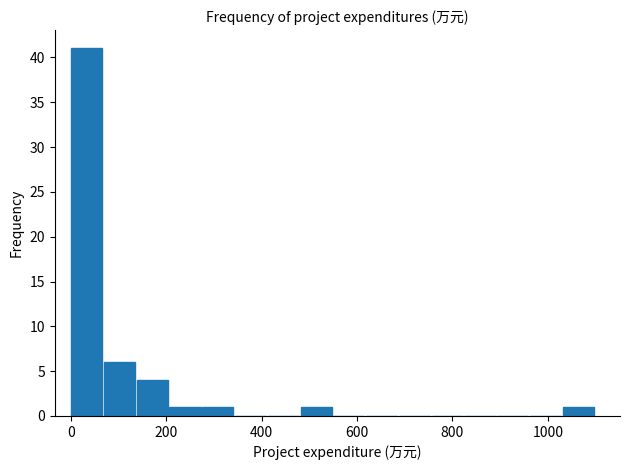

Around what value on the x-axis is the tallest bar? Give the approximate position of its centre, as read against the axis.

40